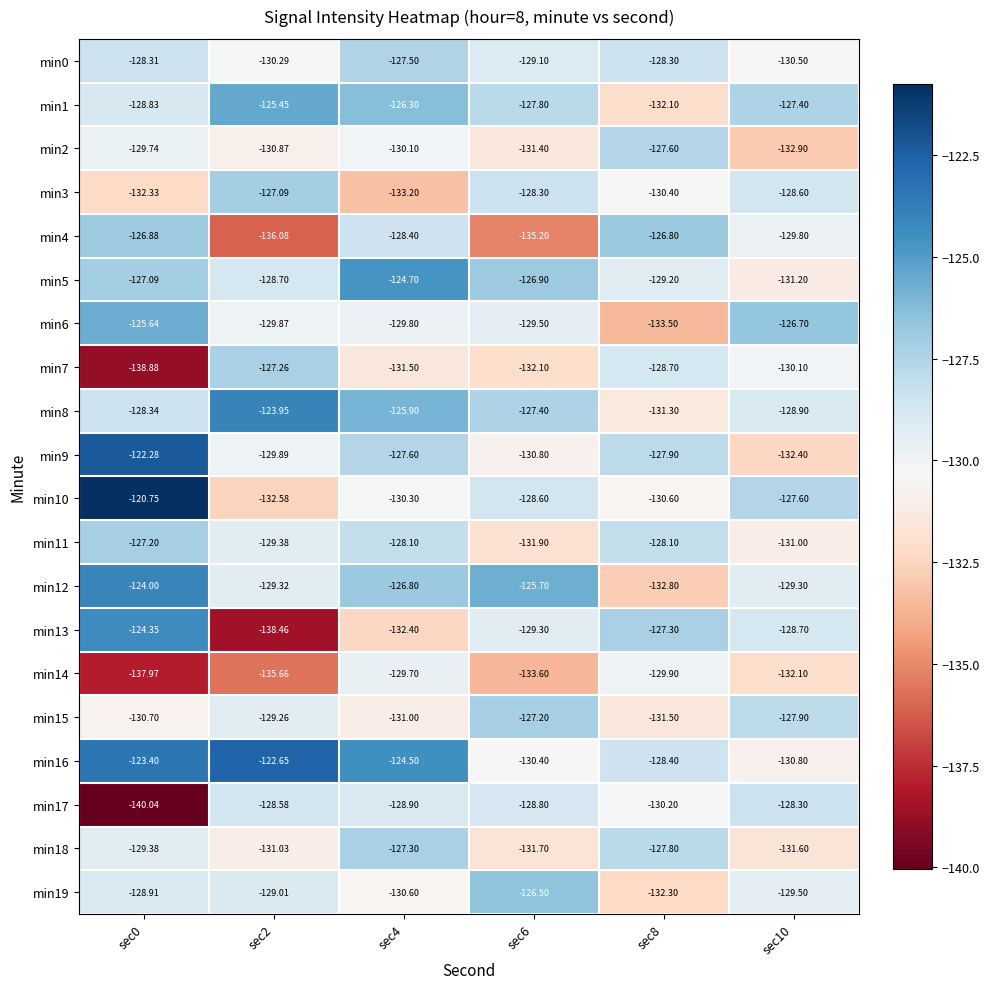

Is the value of min14 at sec6 greater than the value of min0 at sec0?

No